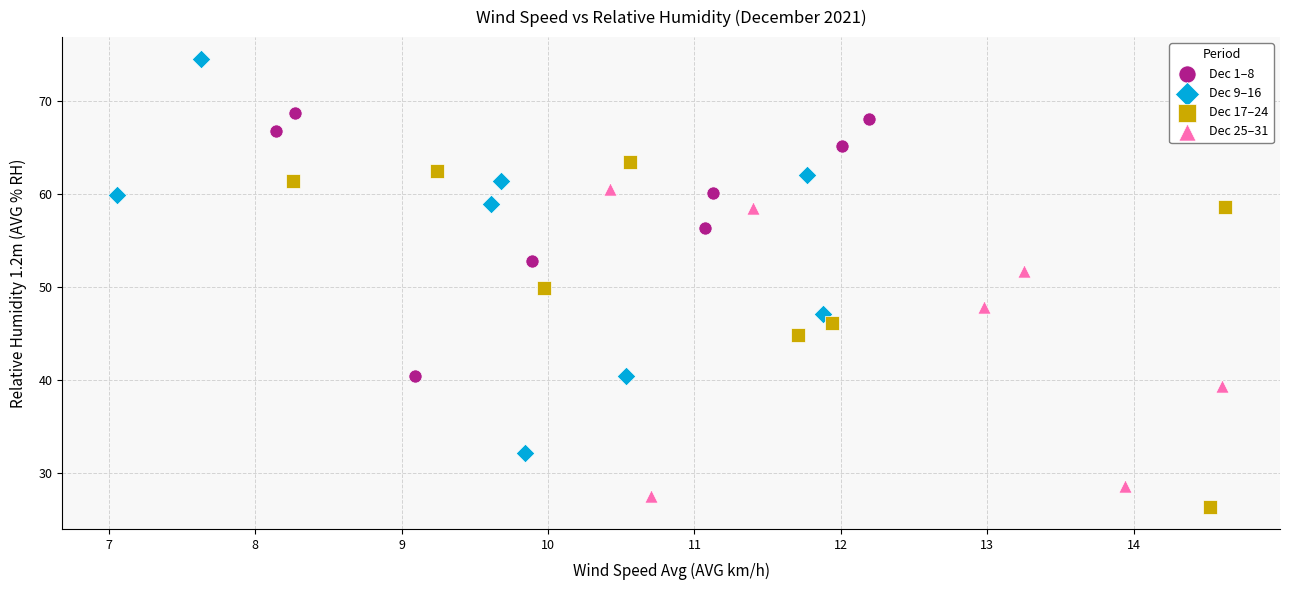

Which series has the largest Y range (max minus min)?

Dec 9–16